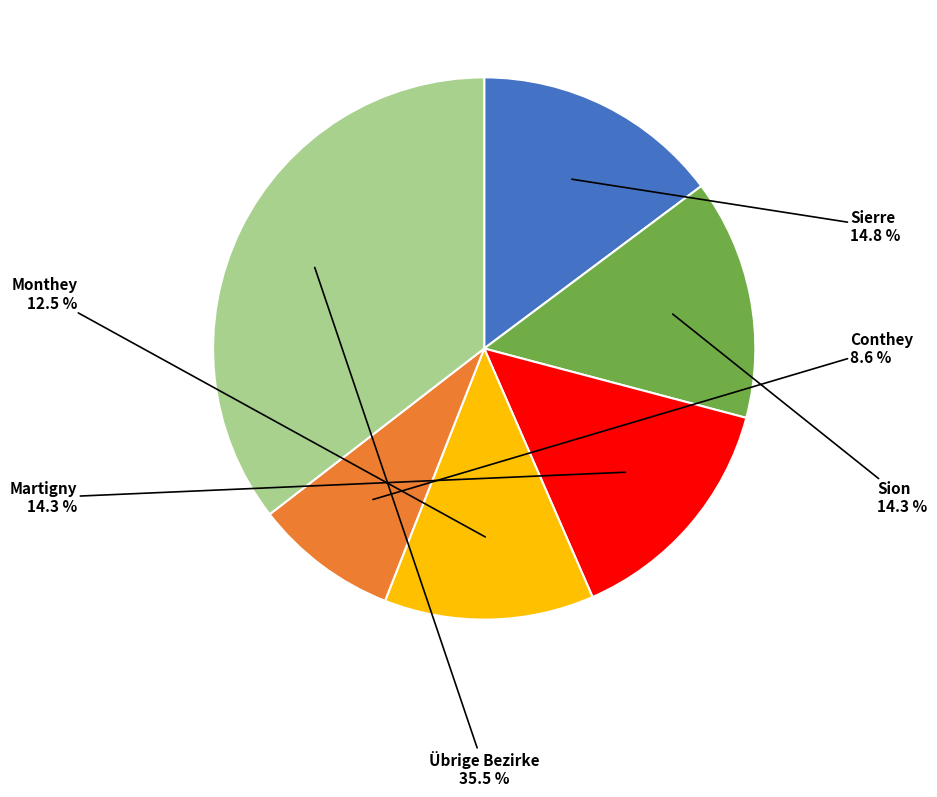

Does any single category account for the majority?

No